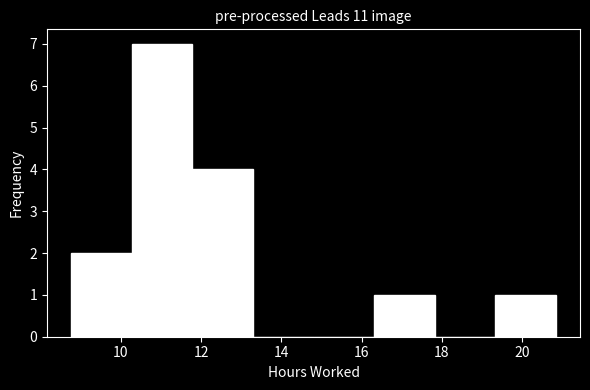

Over which range of the x-axis is the bar tallest?

10.2 to 11.8